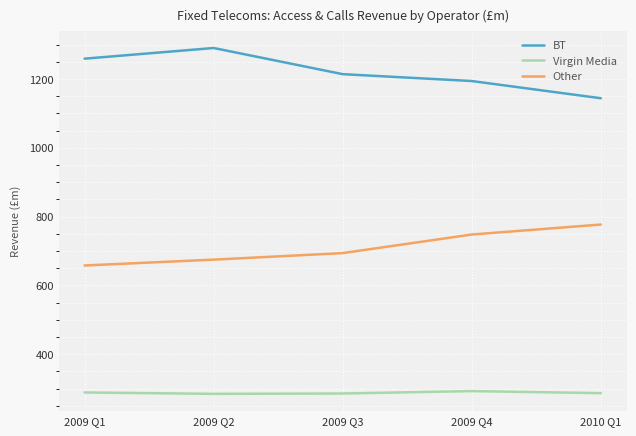

What is the maximum value for Virgin Media?

293